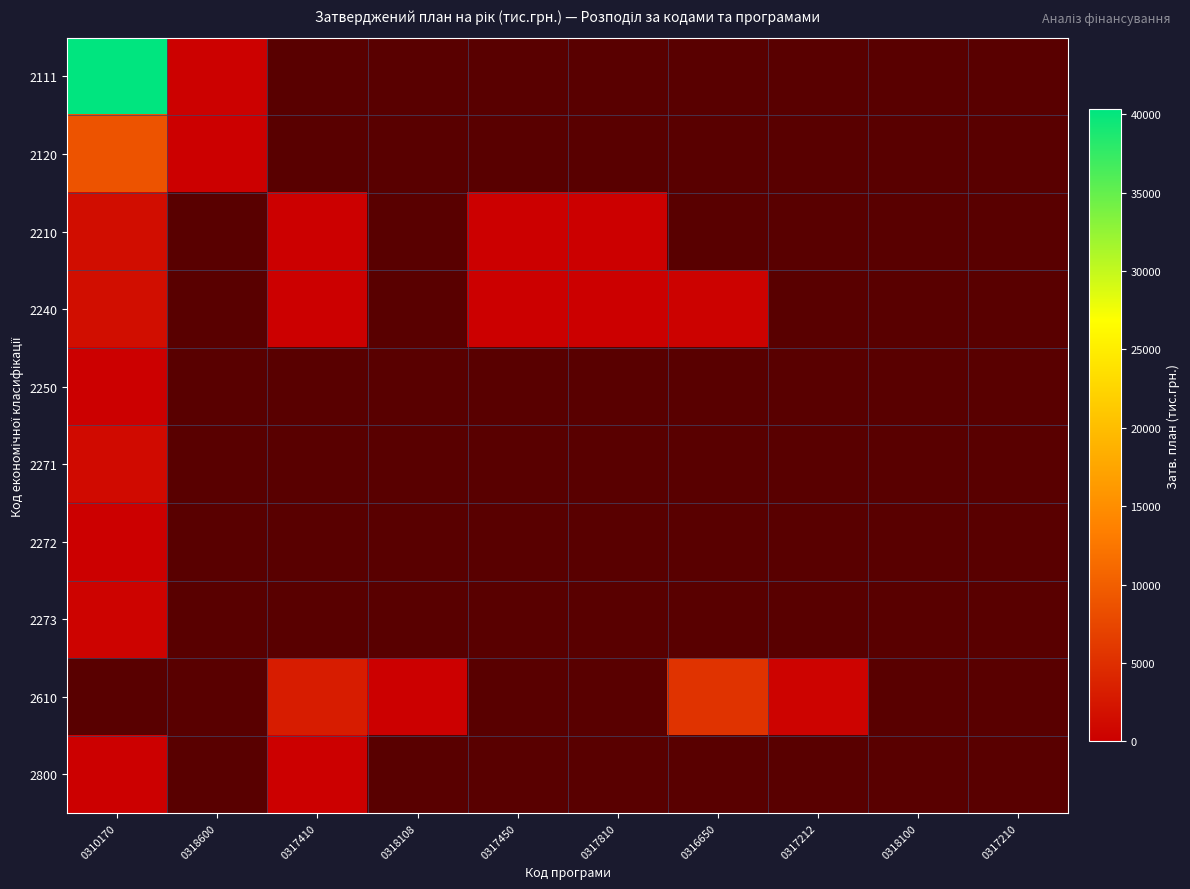

Rank the series at 0317450 from lowest to highest value.

2111, 2120, 2210, 2240, 2250, 2271, 2272, 2273, 2610, 2800